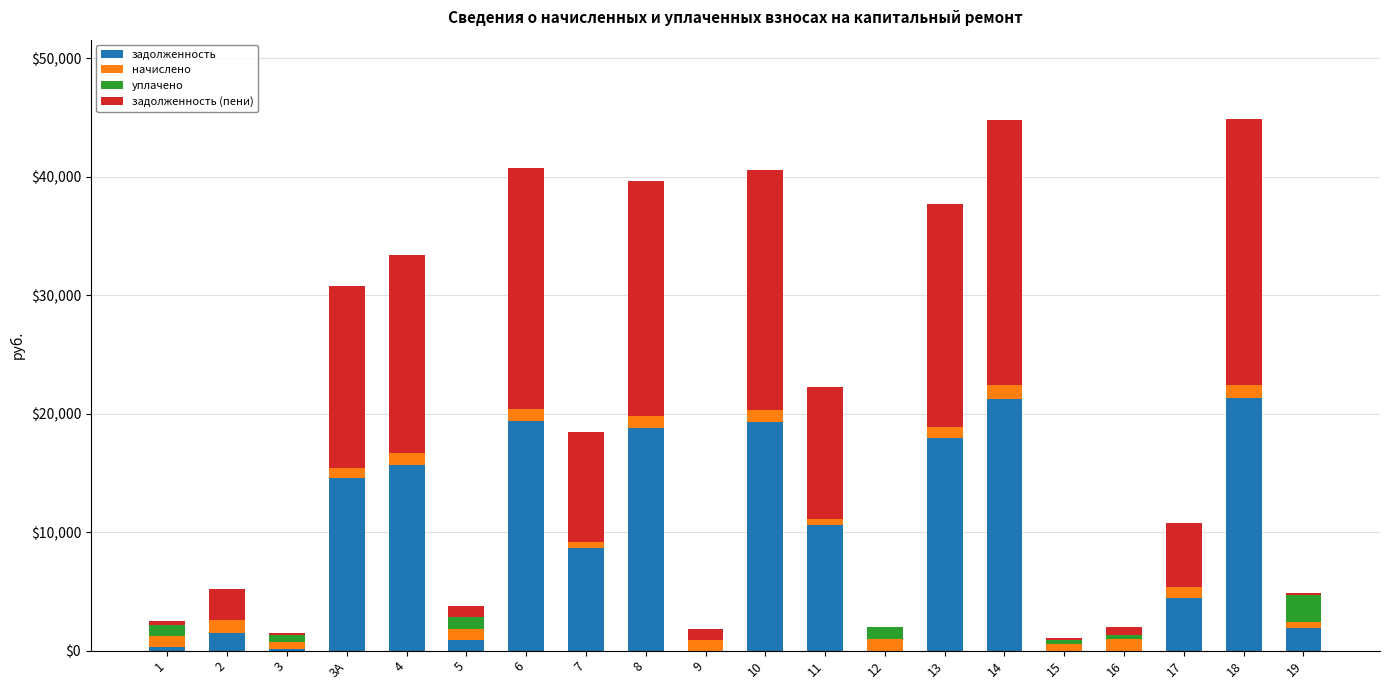

How many series are shown in this chart?

4